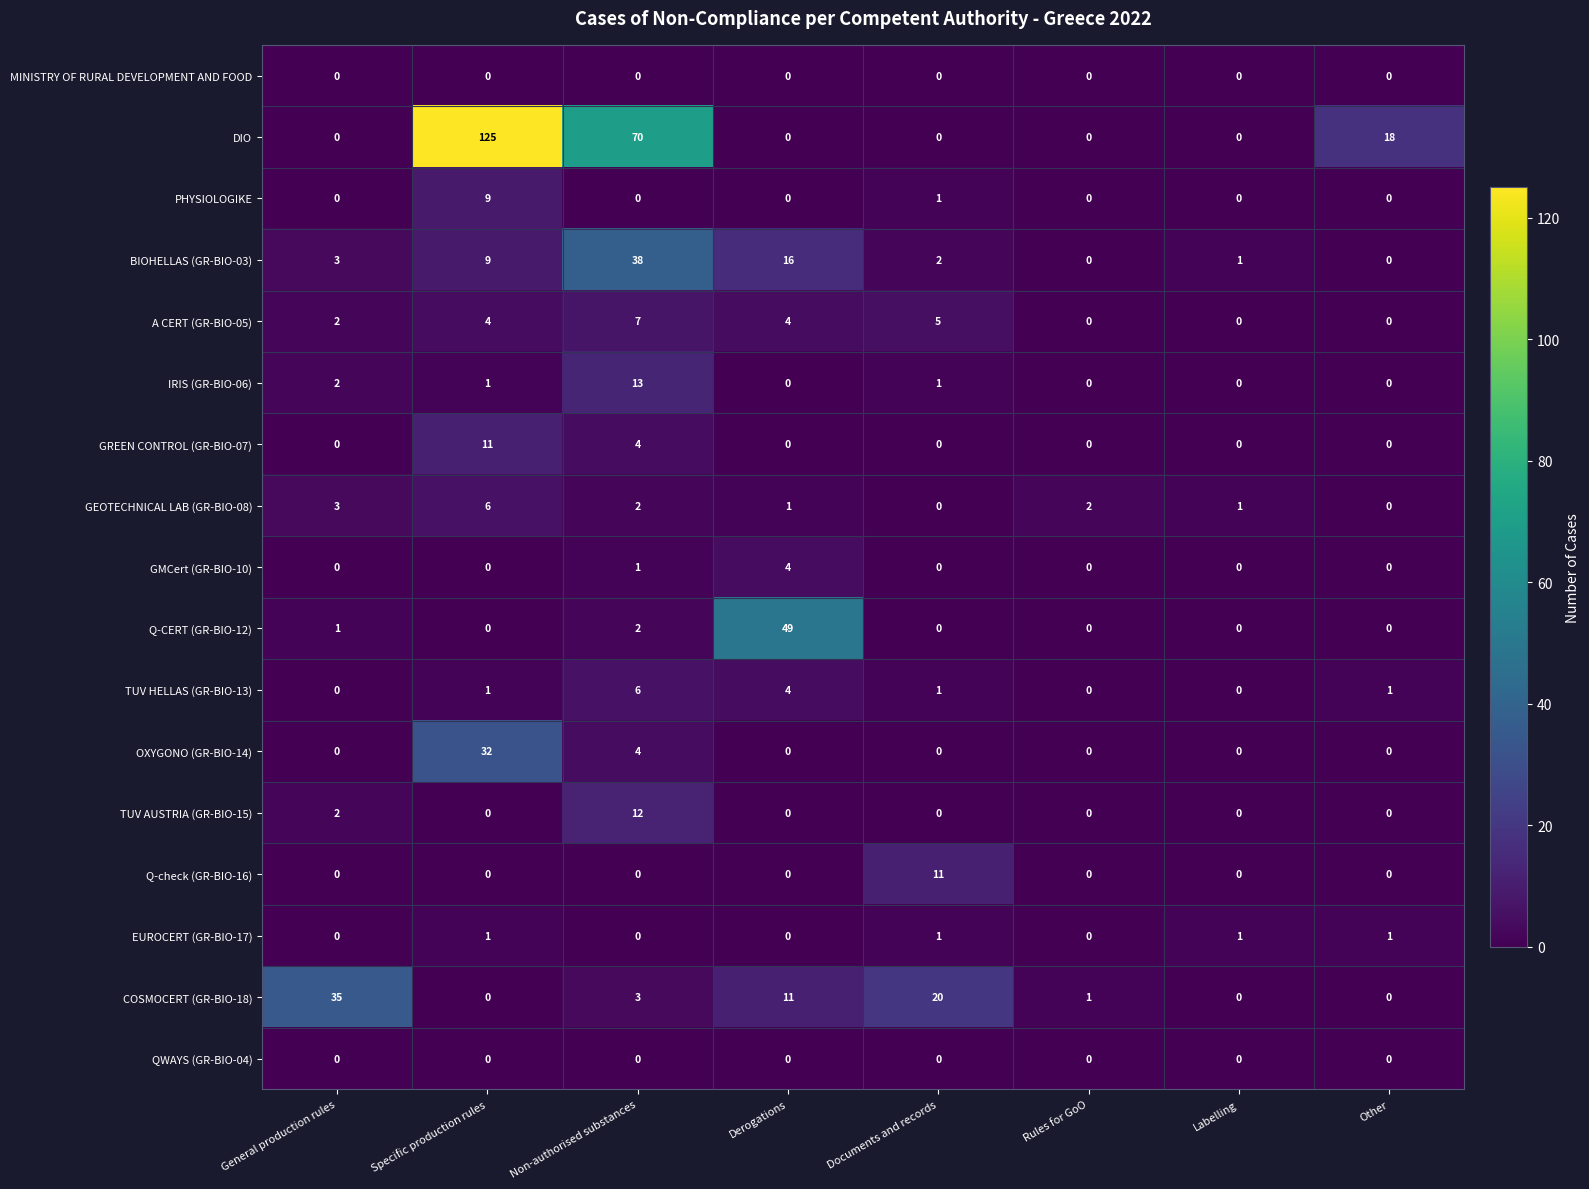

What is the maximum value shown in the chart?

125